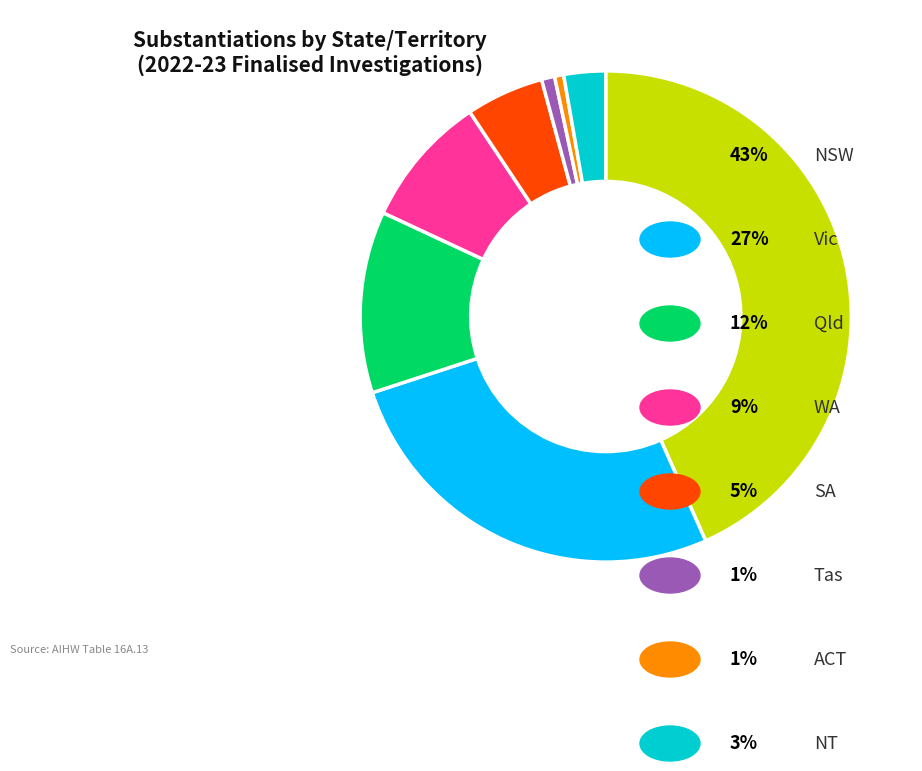

Is there any slice that represents more than half of the pie?

No